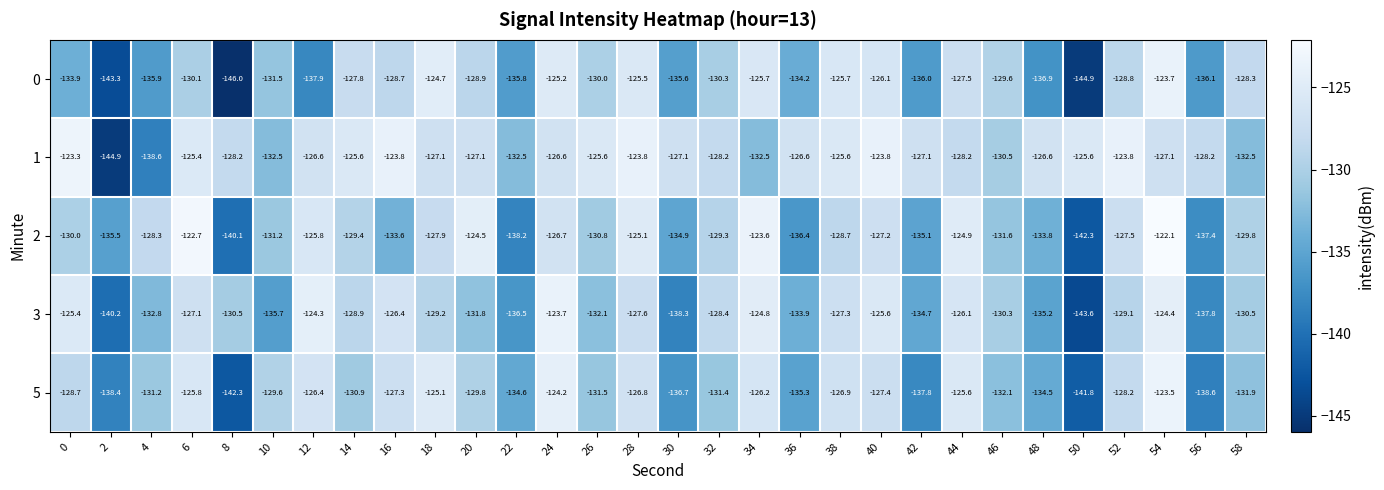

True or false: 5 has a value of -67.5 at 16.

False